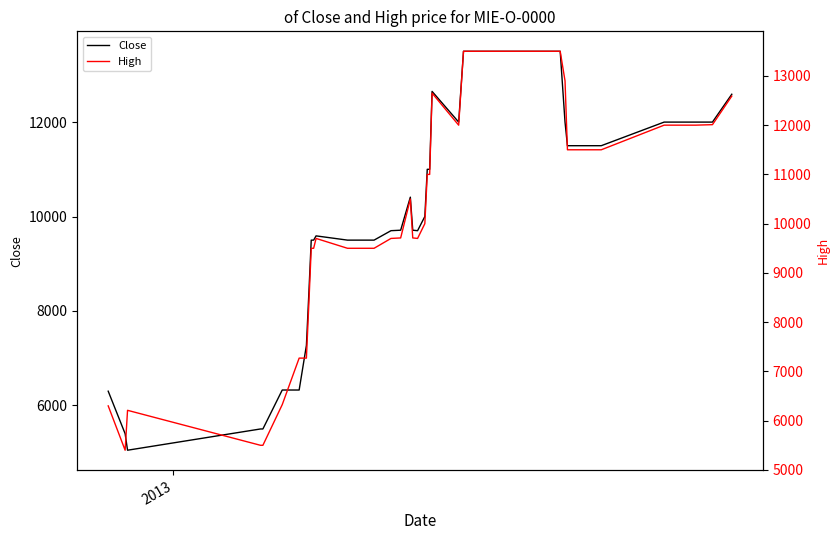

What is the lowest value of the Close series?

5050